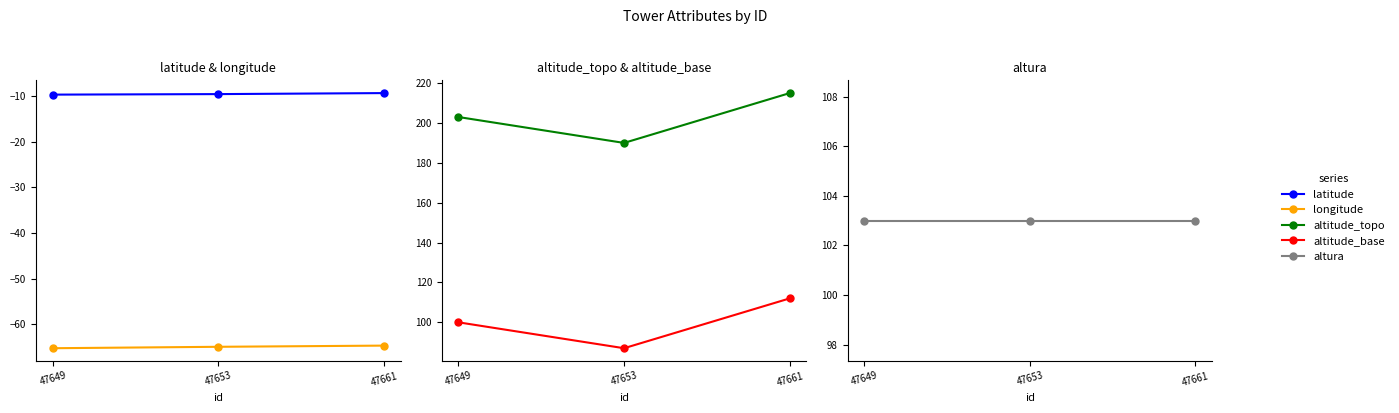

What is the sum of all altura values?

309.0